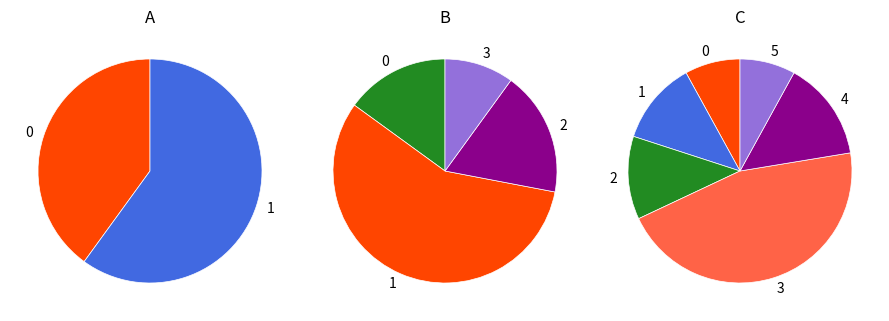

What percentage is the 1 блюдо slice, to the nearest percent?

12%